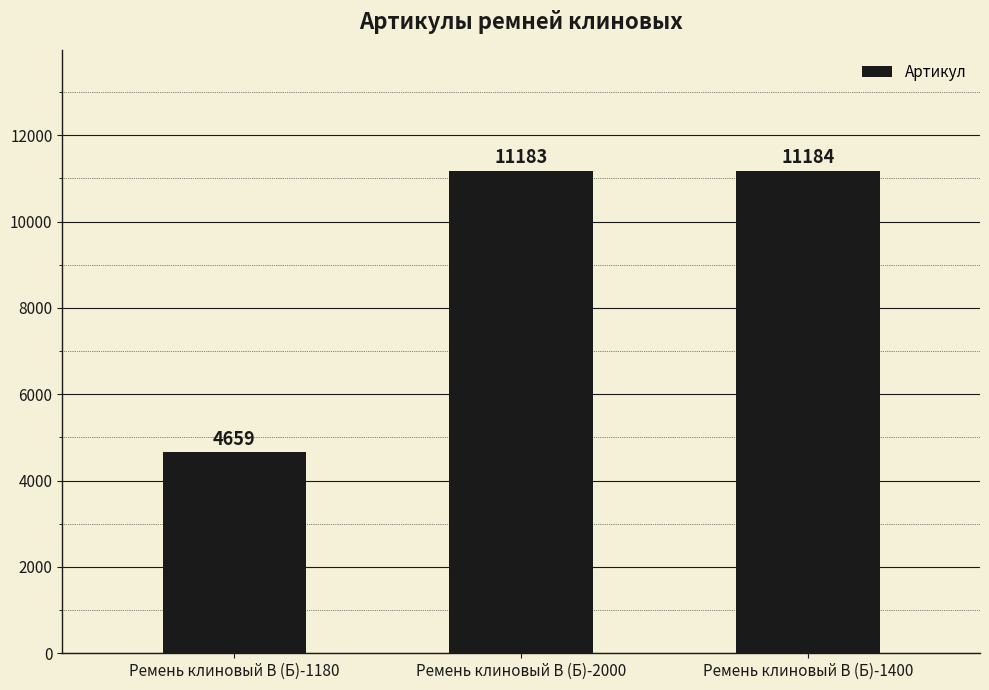

What is the sum of all values?

27026